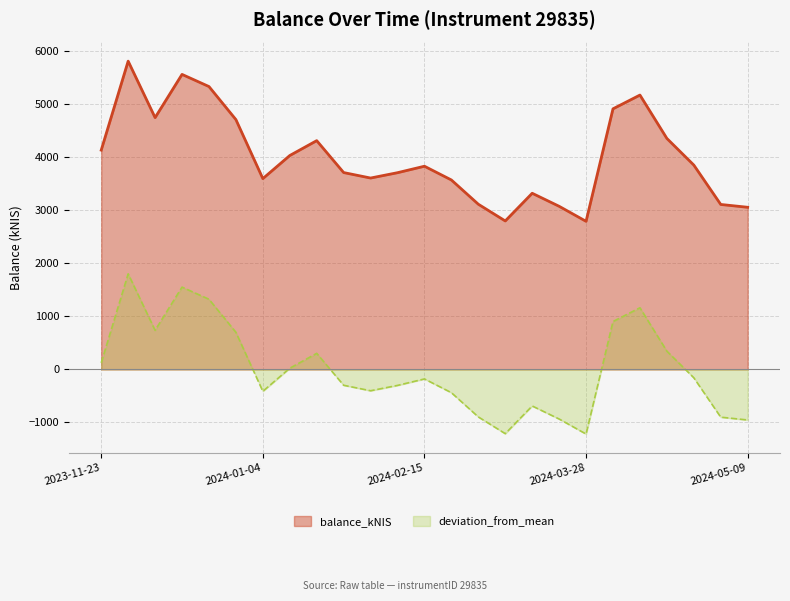

List the labels in order of value, smallest first.

2024-03-28, 2024-03-07, 2024-05-09, 2024-03-21, 2024-05-02, 2024-02-29, 2024-03-14, 2024-02-22, 2024-01-04, 2024-02-01, 2024-02-08, 2024-01-25, 2024-02-15, 2024-04-25, 2024-01-11, 2023-11-23, 2024-01-18, 2024-04-18, 2023-12-28, 2023-12-07, 2024-04-04, 2024-04-11, 2023-12-21, 2023-12-14, 2023-11-30